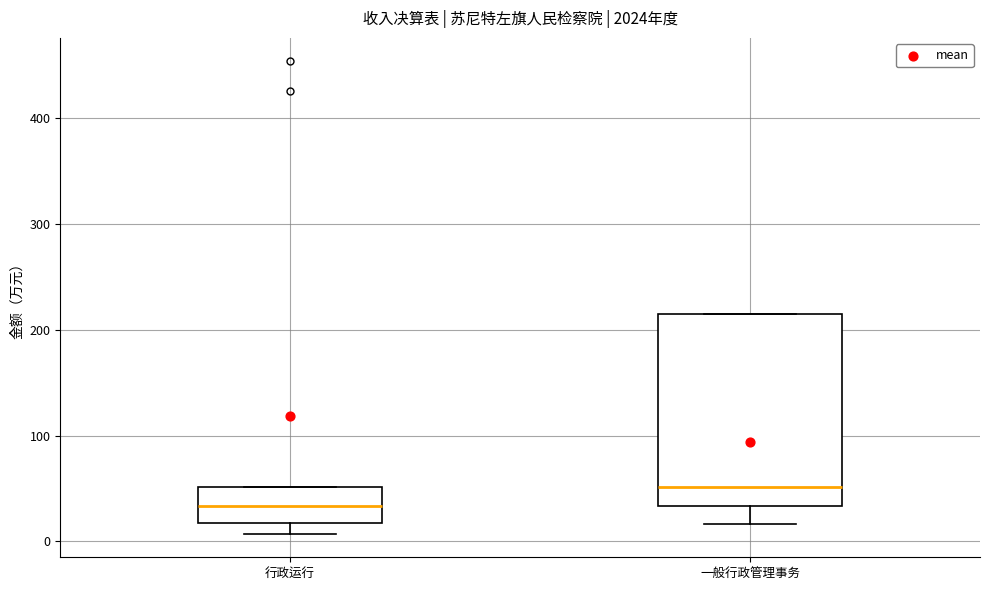

Reading left to right, transcribe this box plot: for each box, give where its median line is, the range the box spans, and where its two whiskers end, as read against the y-axis. The values are not printed on the chart, so give them approximately, as read against the axis.

行政运行: median 30, box 20 to 50, whiskers 10 to 50
一般行政管理事务: median 50, box 30 to 210, whiskers 20 to 210